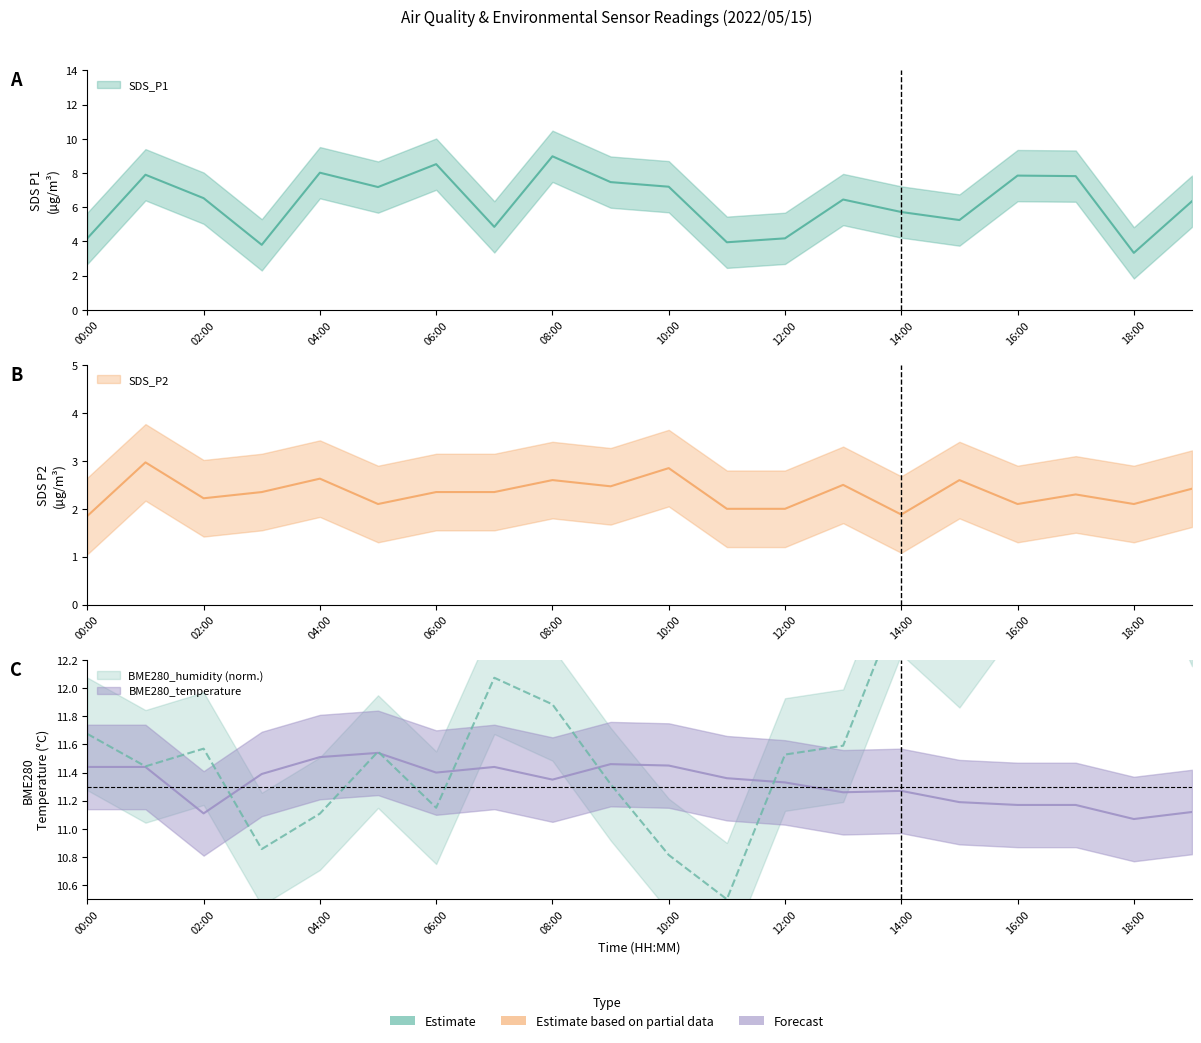

Where is the first local maximum for SDS_P1?

01:00